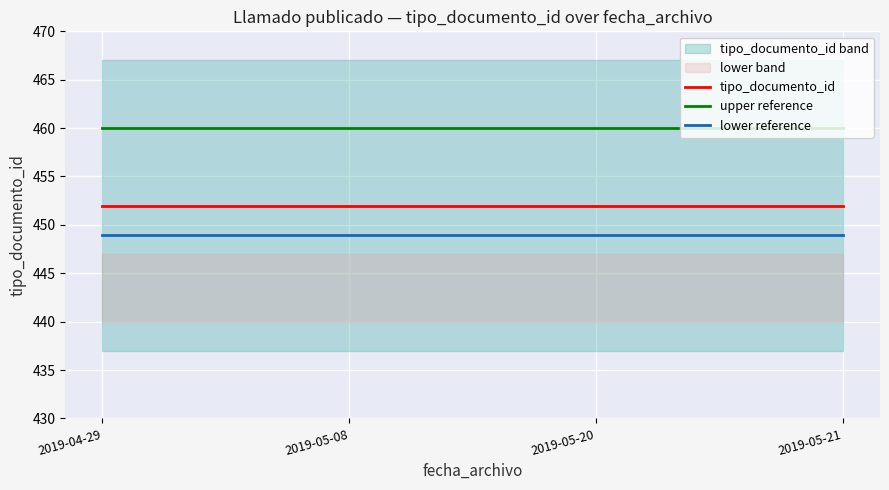

What is the sum of all upper reference values?

1840